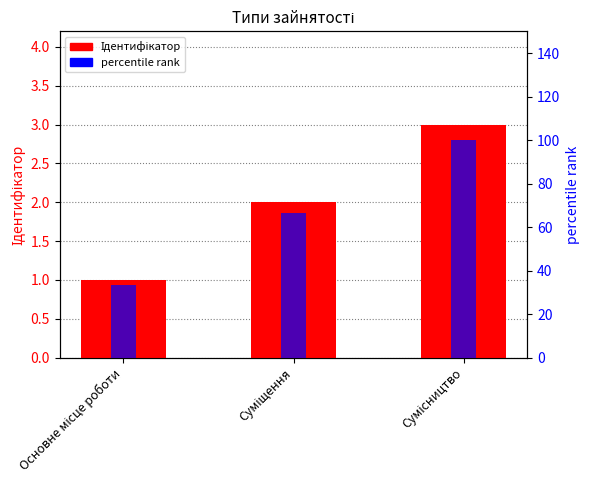

At which category is the sum across all series the highest?

Сумісництво